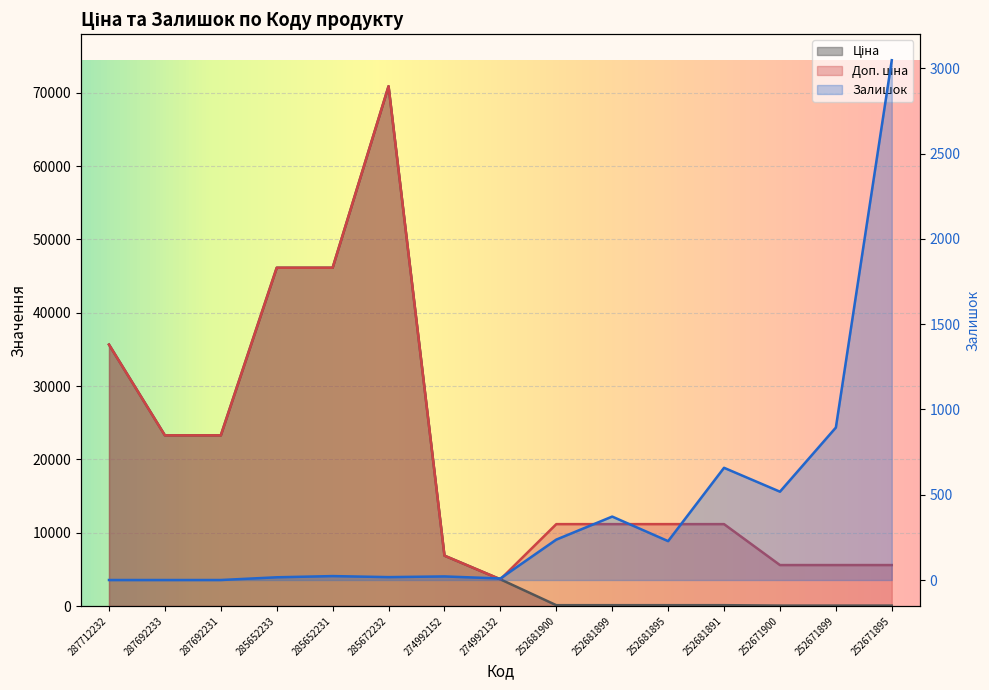

At 274992132, list the series in order from largest to smallest.

Доп. ціна, Ціна, Залишок